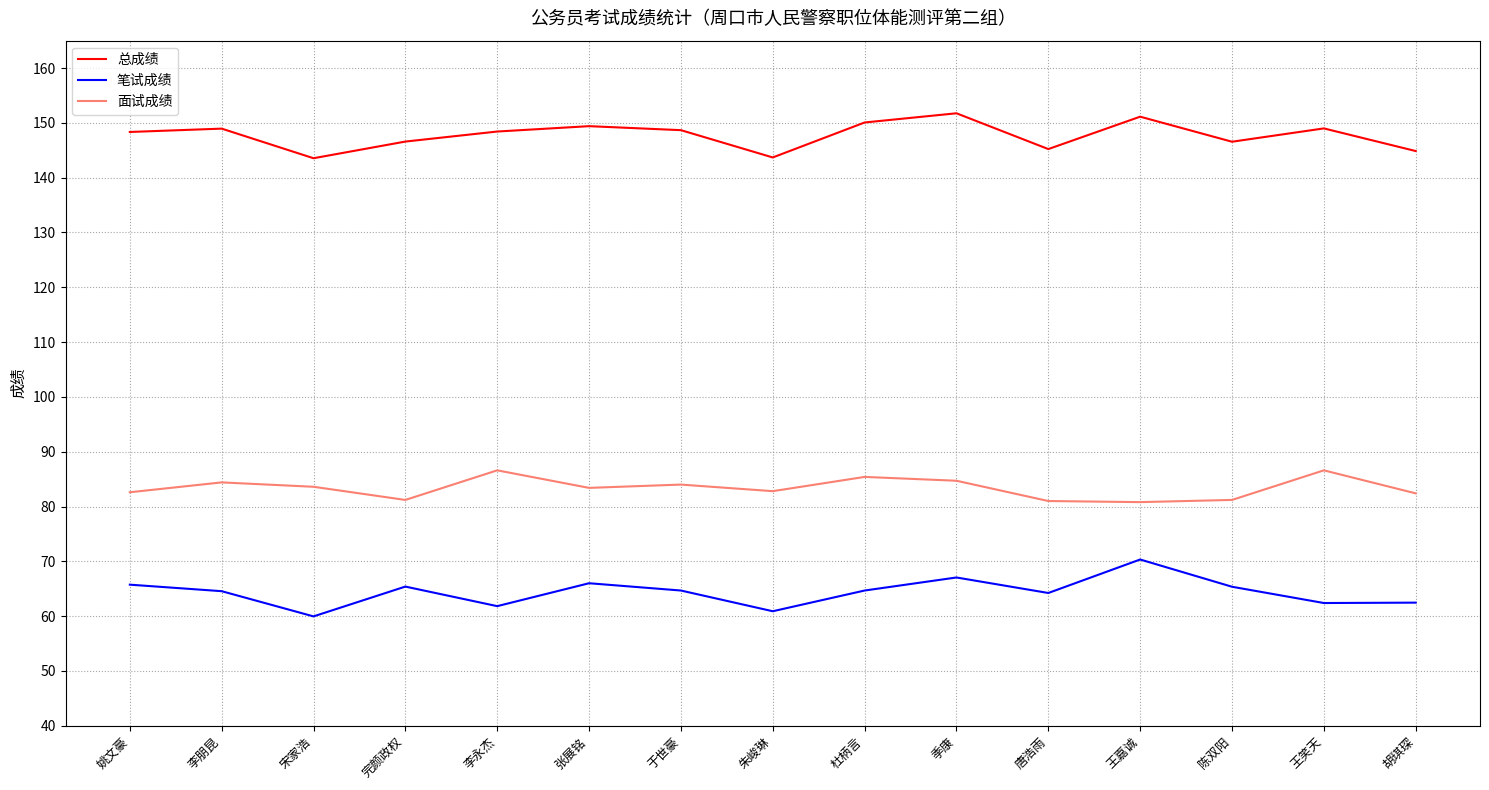

The 面试成绩 series shows 80.8 at 王嘉诚. True or false?

True